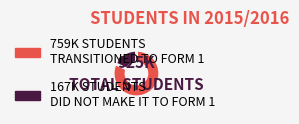

Does any single category account for the majority?

Yes